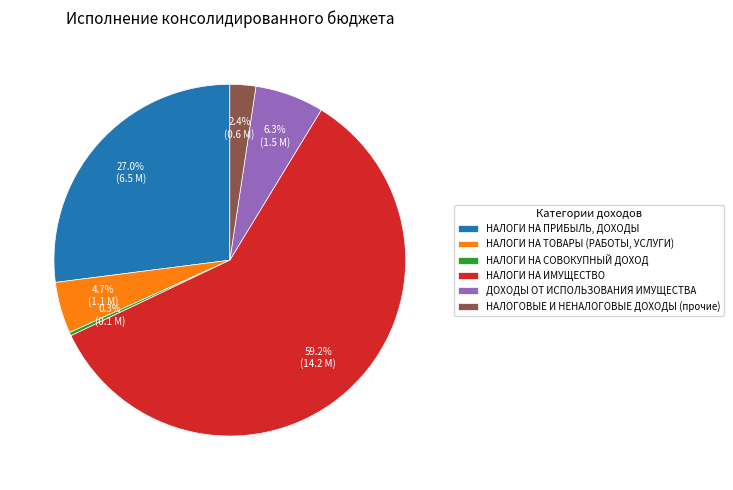

The НАЛОГИ НА СОВОКУПНЫЙ ДОХОД slice represents 9% of the pie. True or false?

False